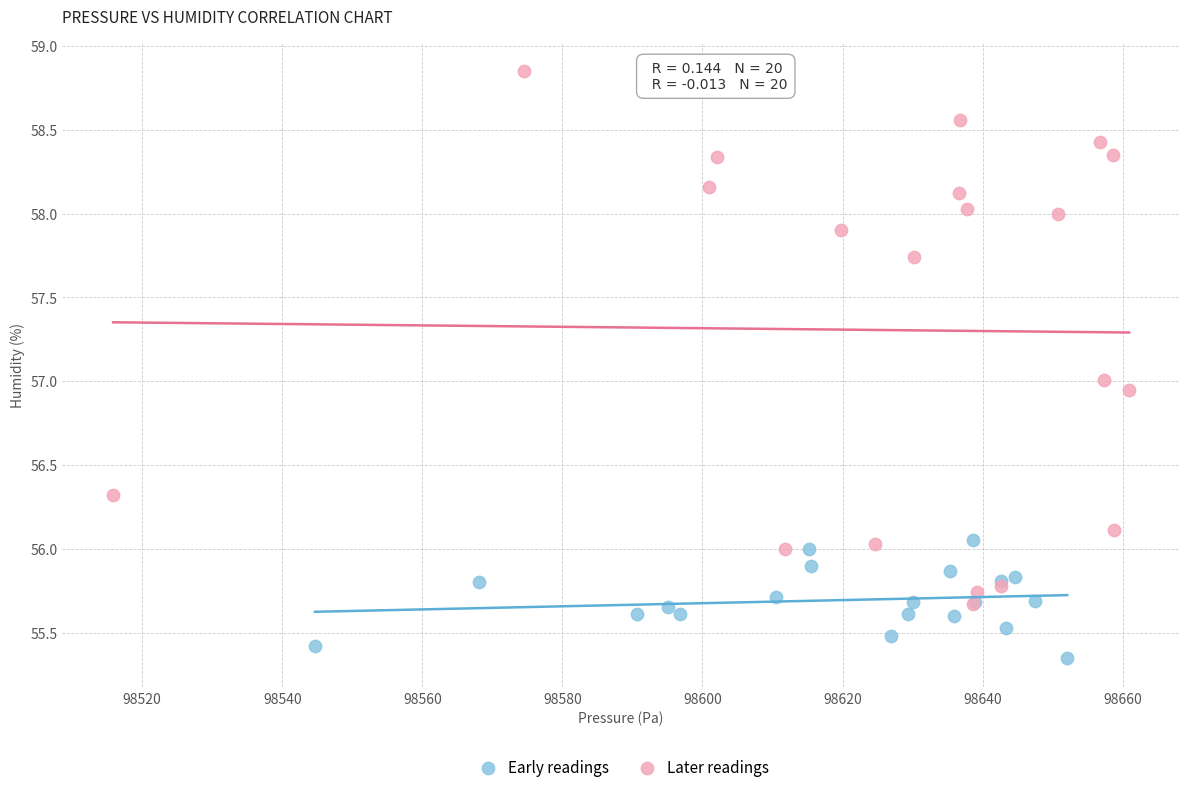

Which series contains the lowest Y value?

Early readings